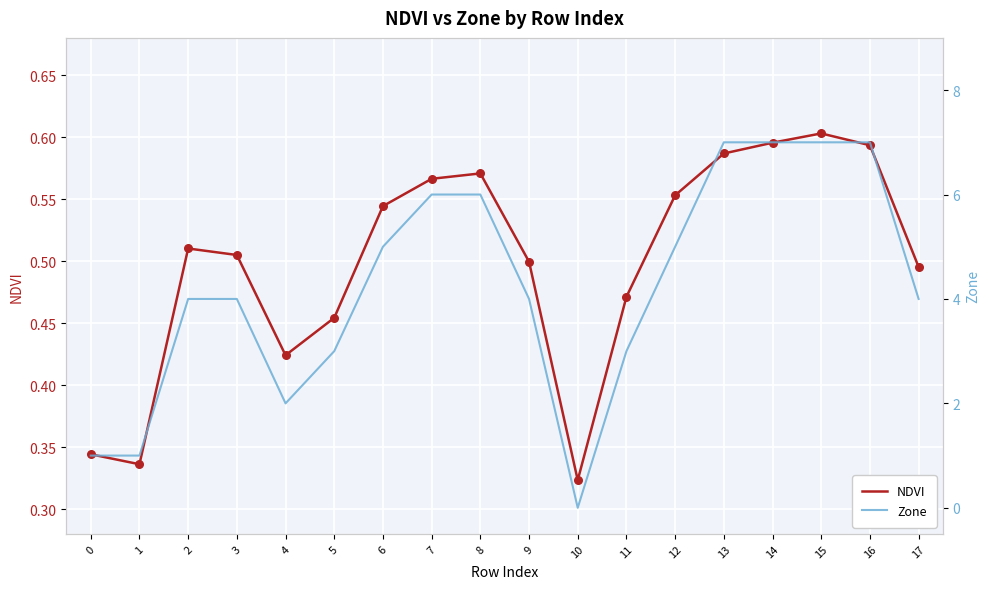

What are all the series names shown in the legend?

NDVI, Zone